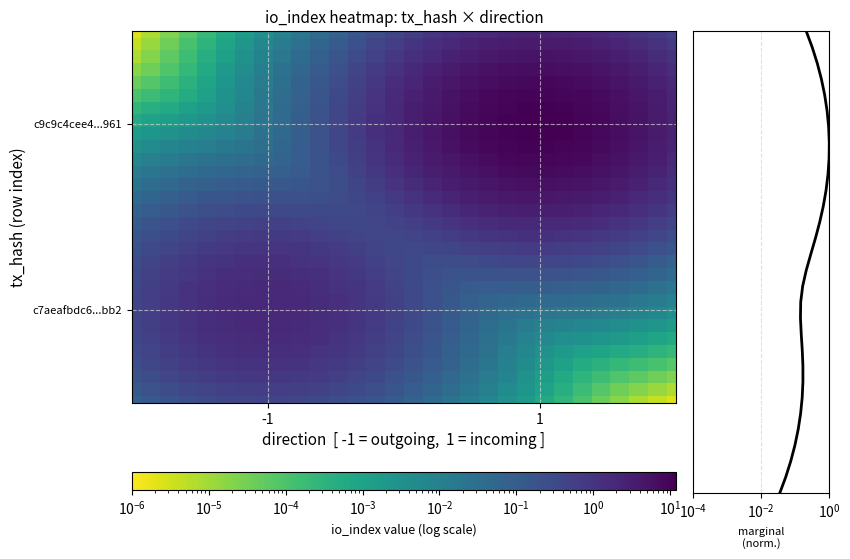

True or false: y marginal has a value of 0.4 at 7.

False